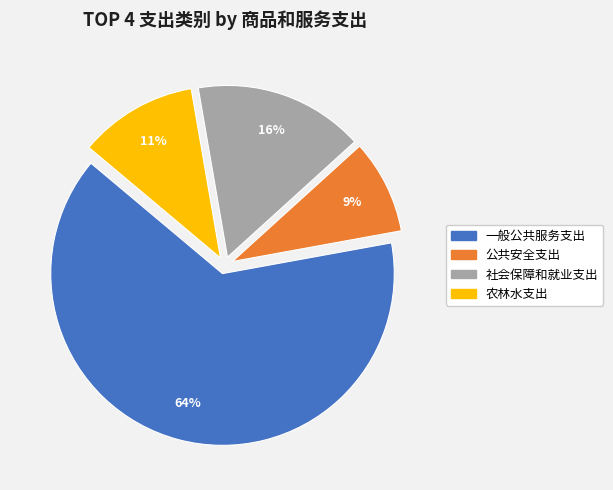

What is the smallest slice in the pie chart?

公共安全支出